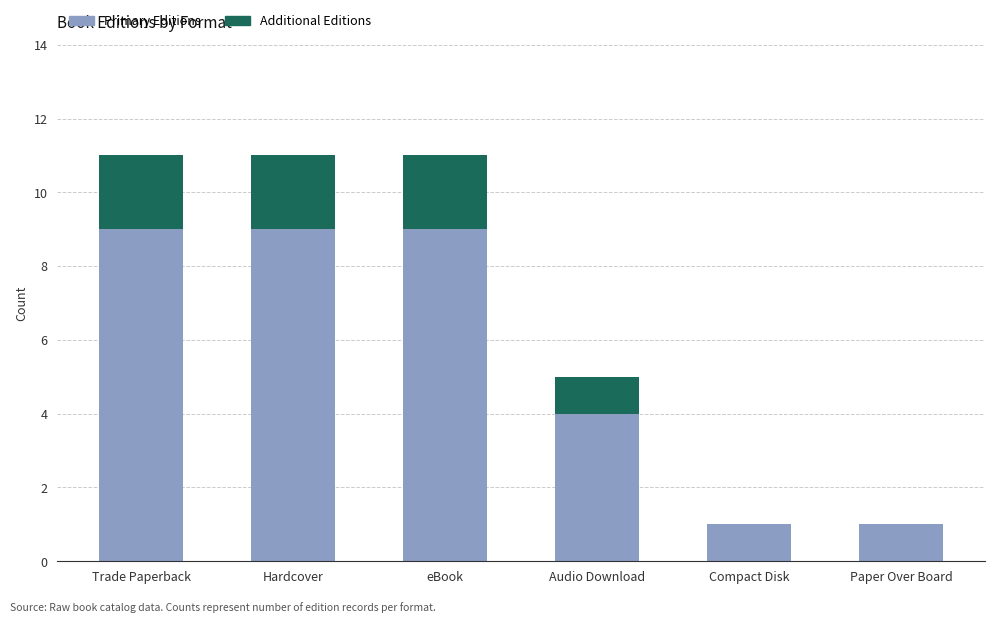

What is the average value of the Primary Editions series?

6